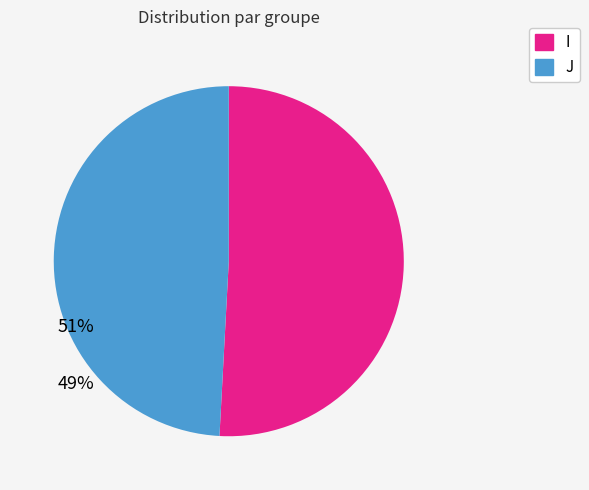

How many segments does this pie chart have?

2